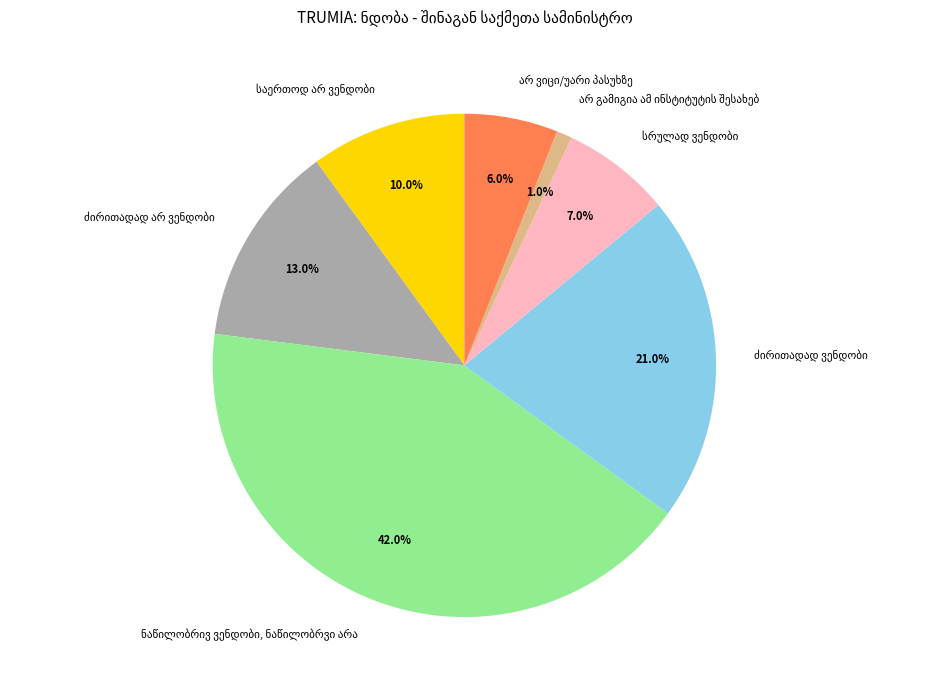

How many slices are in this pie chart?

7